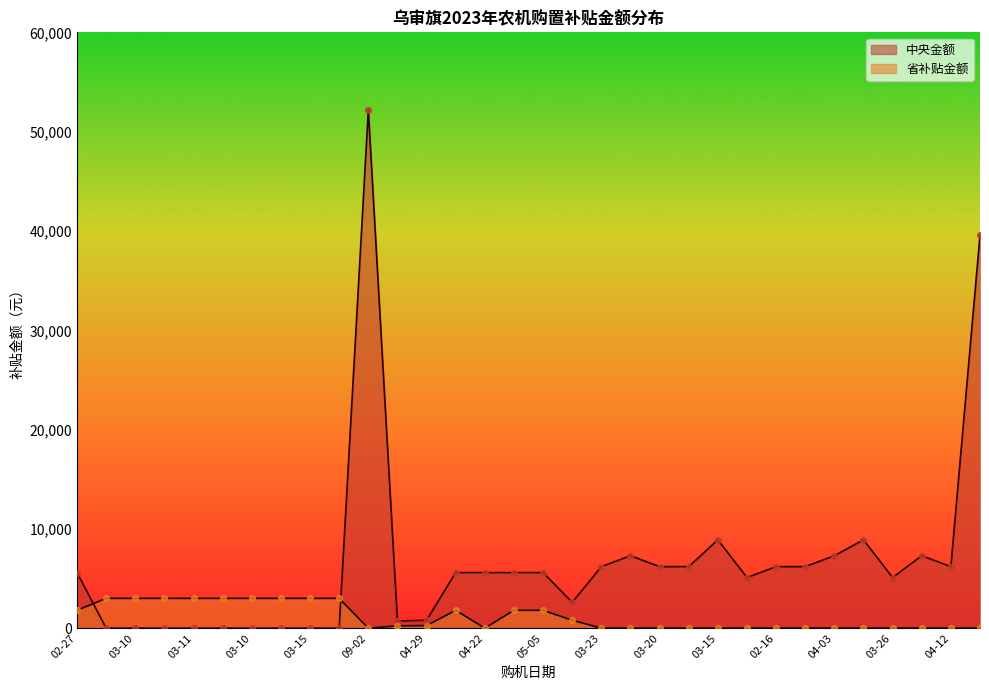

Is the value of 中央金额 at 04-01 greater than the value of 省补贴金额 at 03-10?

Yes